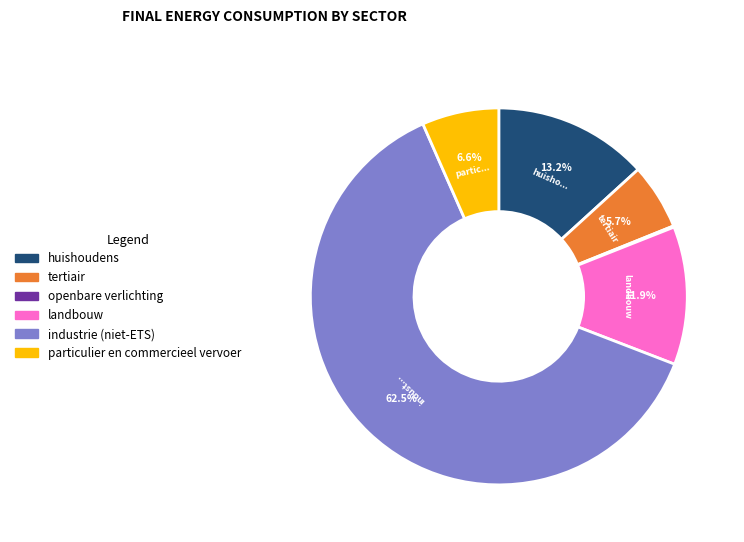

Combined, what portion of the pie is landbouw and huishoudens?

25.1%